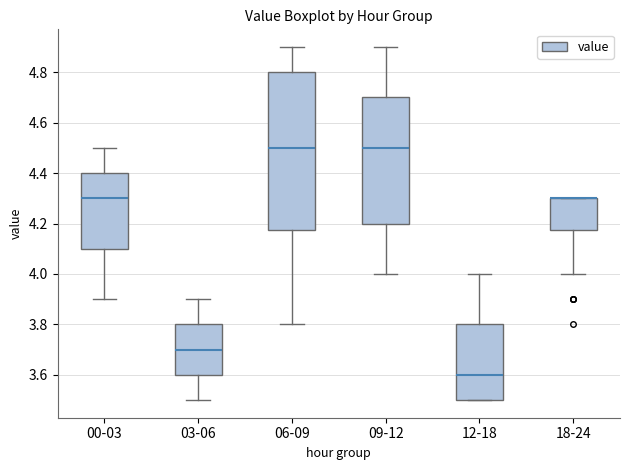

Comparing the boxes themselves (not the whiskers), which one is the tallest?

06-09